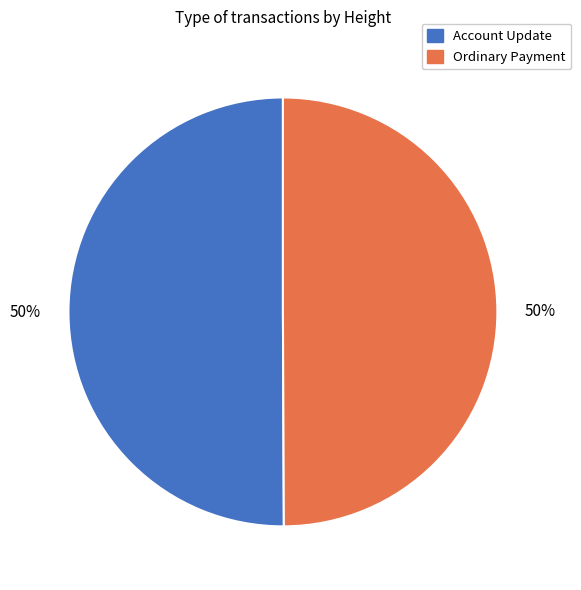

To the nearest percent, what percentage of the pie is Ordinary Payment?

50%